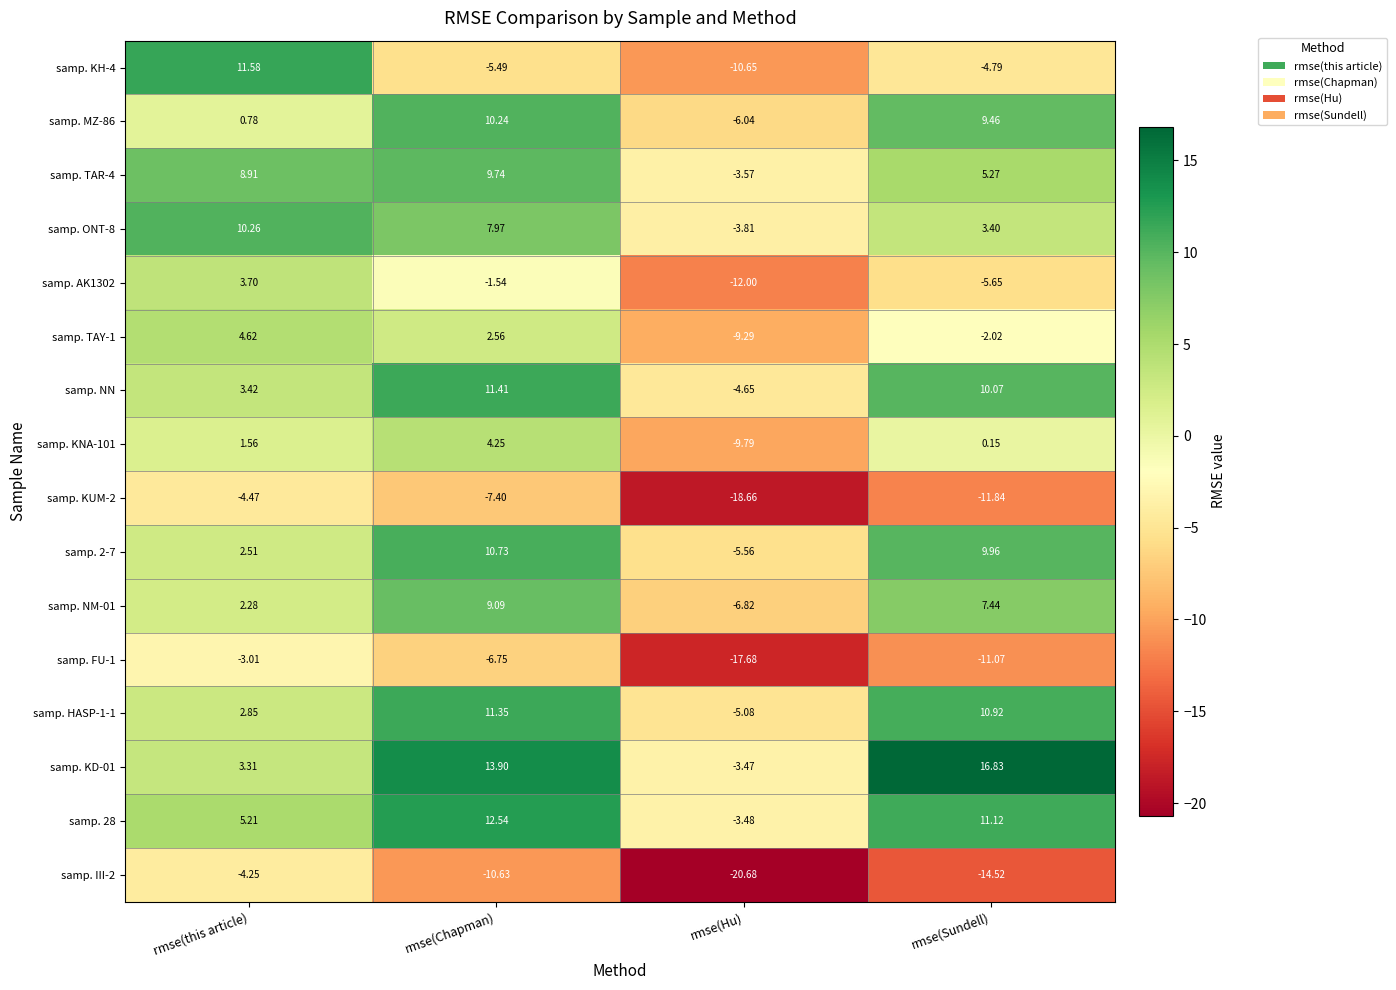

Between rmse(Chapman) and rmse(Hu), which series saw the biggest shift?

samp. KD-01